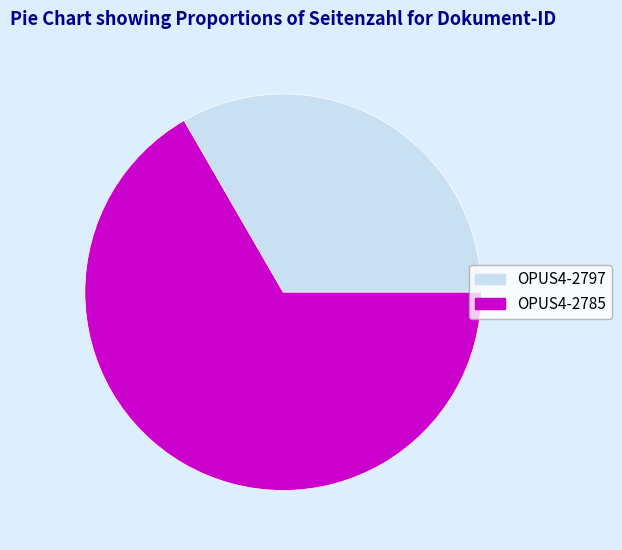

How many segments does this pie chart have?

2